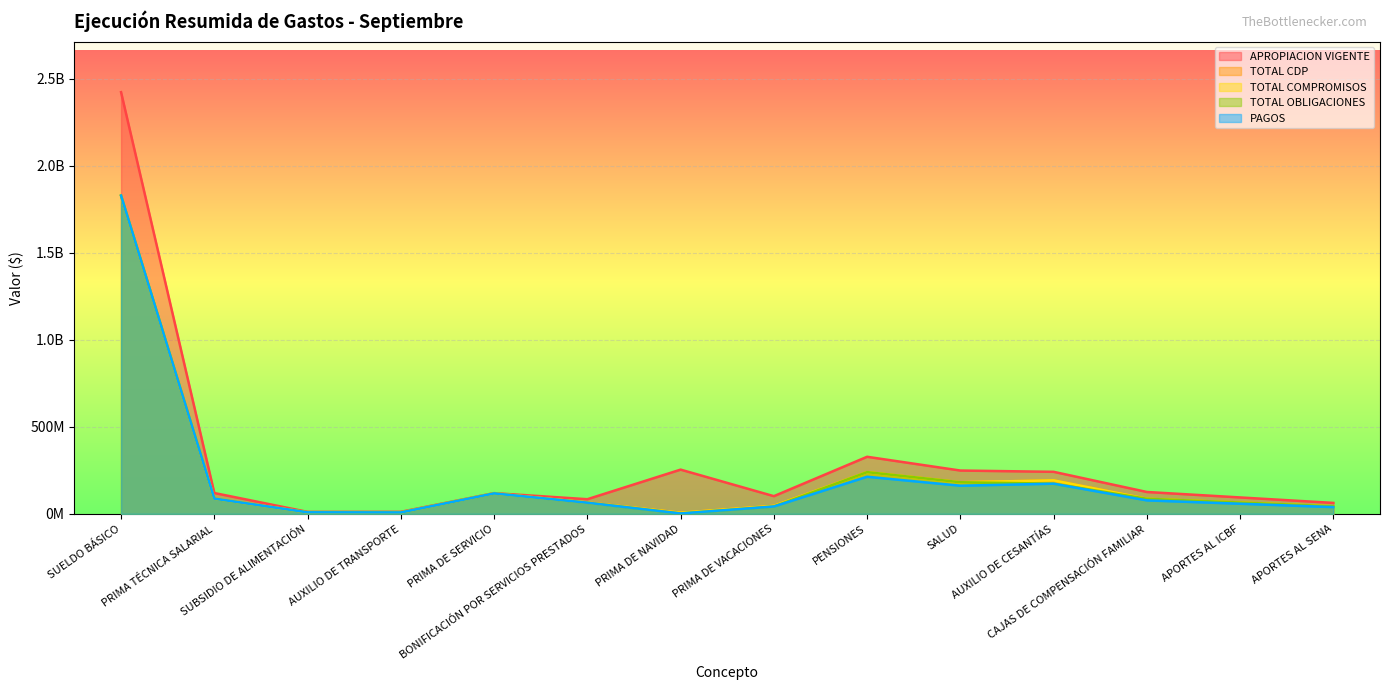

Which label corresponds to the smallest value in the chart?

PRIMA DE NAVIDAD